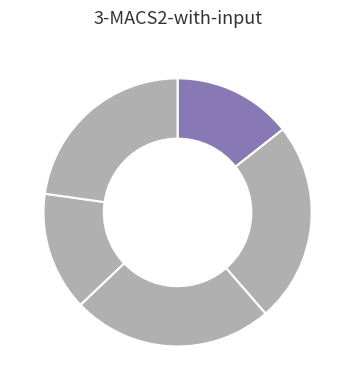

Count the number of slices in the pie.

5